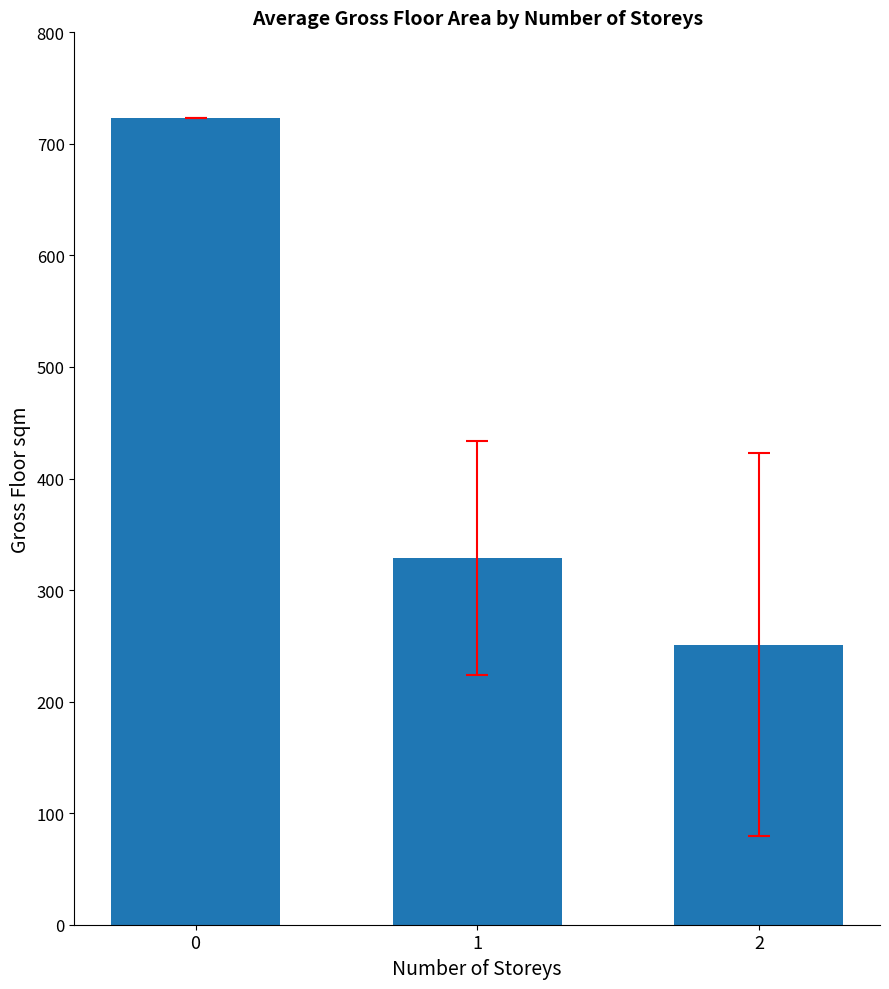

Reading left to right, extract all data points from this chart.

723.0	328.6	250.9